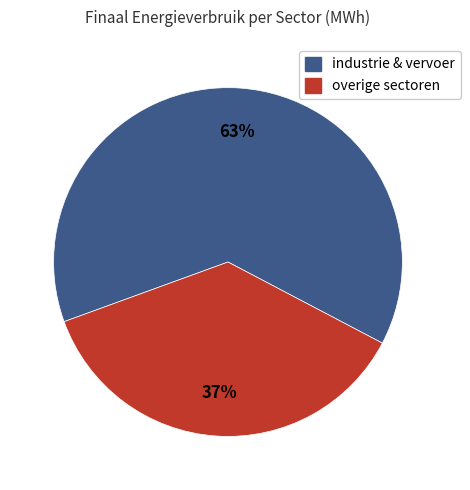

Is there a majority slice in this chart?

Yes